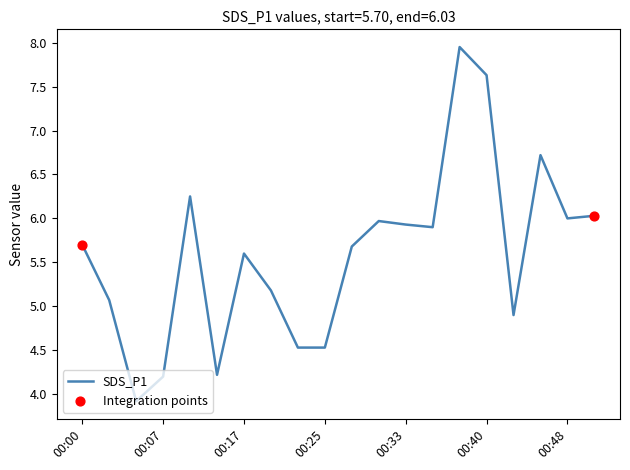

What is the smallest value displayed?

3.9